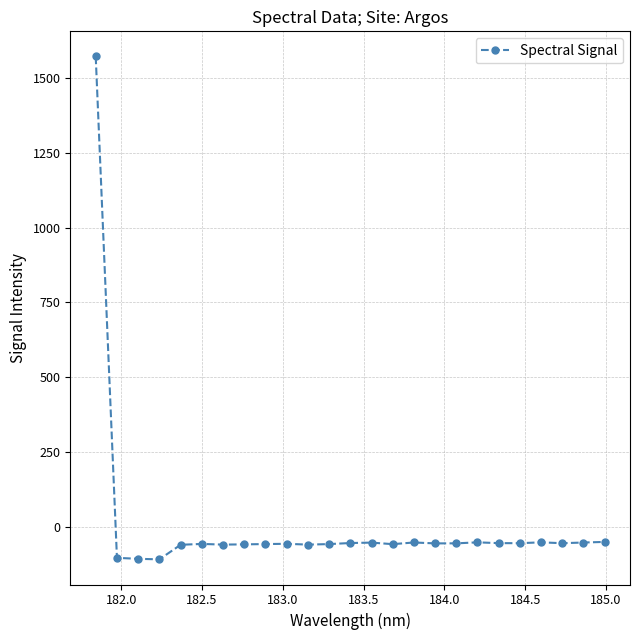

True or false: the data has more than 1 interior local peaks.

True